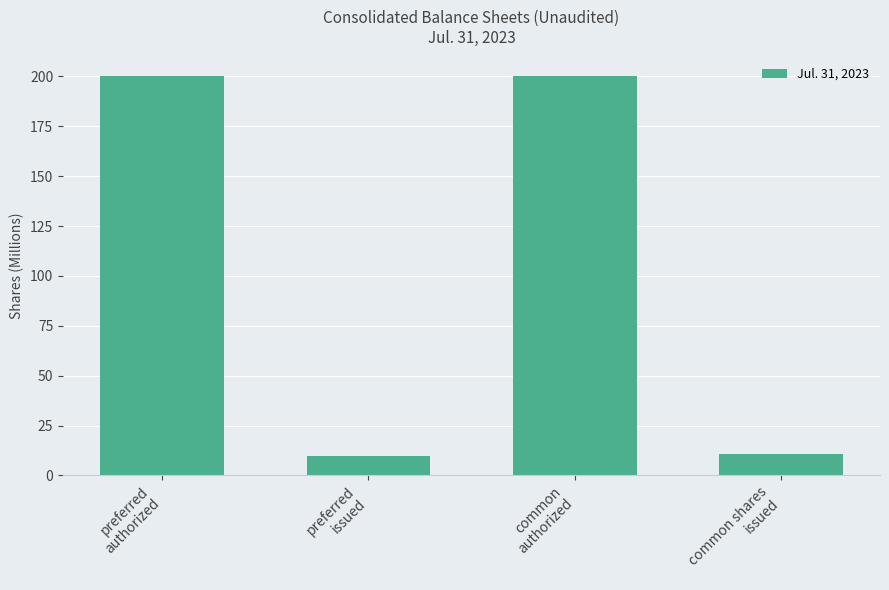

What is the difference between the maximum and minimum values?

190.0